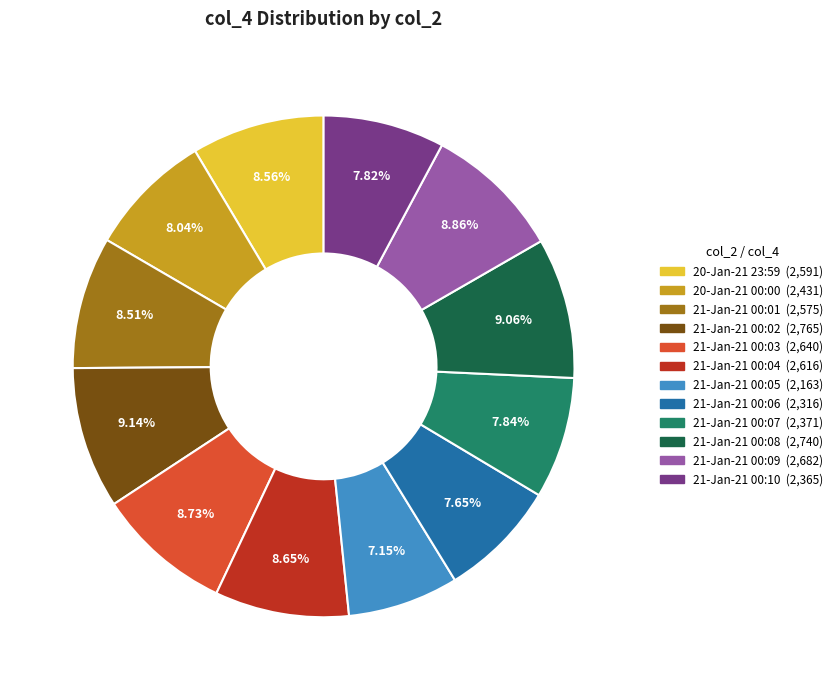

Count the number of slices in the pie.

12